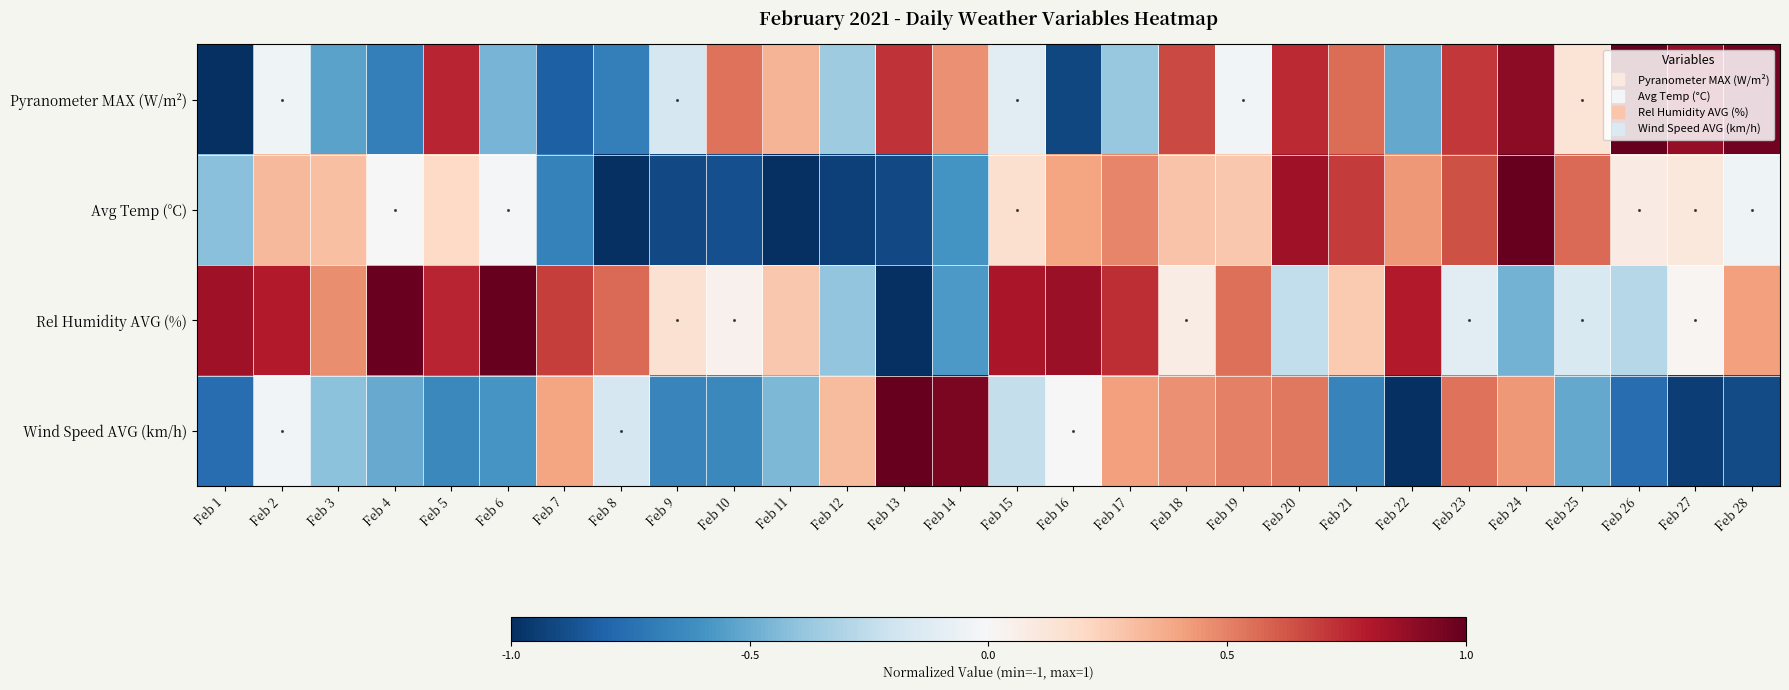

At which category does the chart reach its minimum across all series?

Feb 1